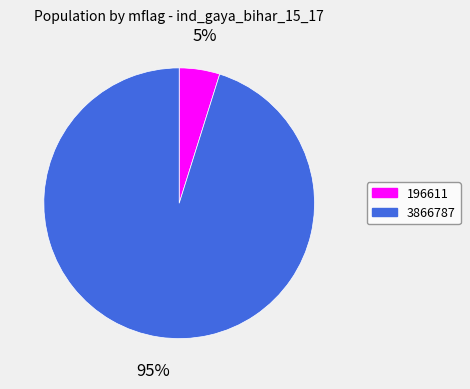

Is it true that 196611 is 5% of the pie?

True